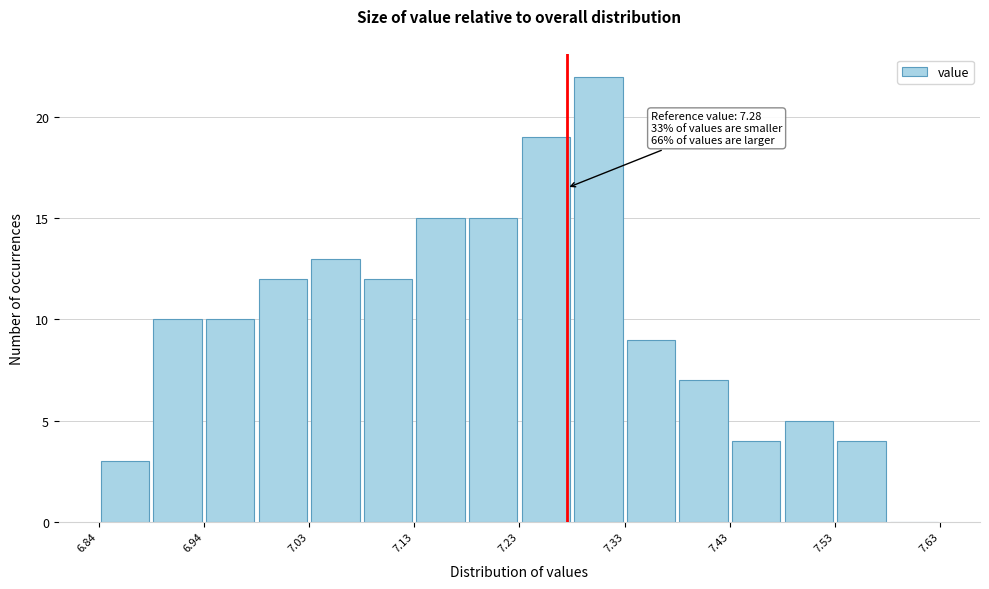

Which range on the x-axis has the tallest bar?

7.285 to 7.335